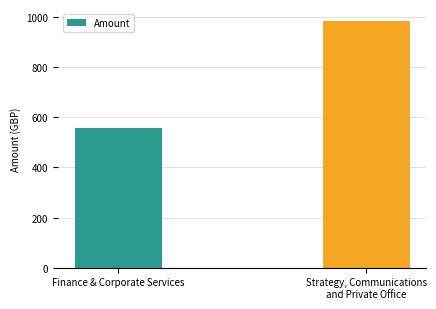

Is it true that the value at Strategy, Communications
and Private Office is 983.3?

True